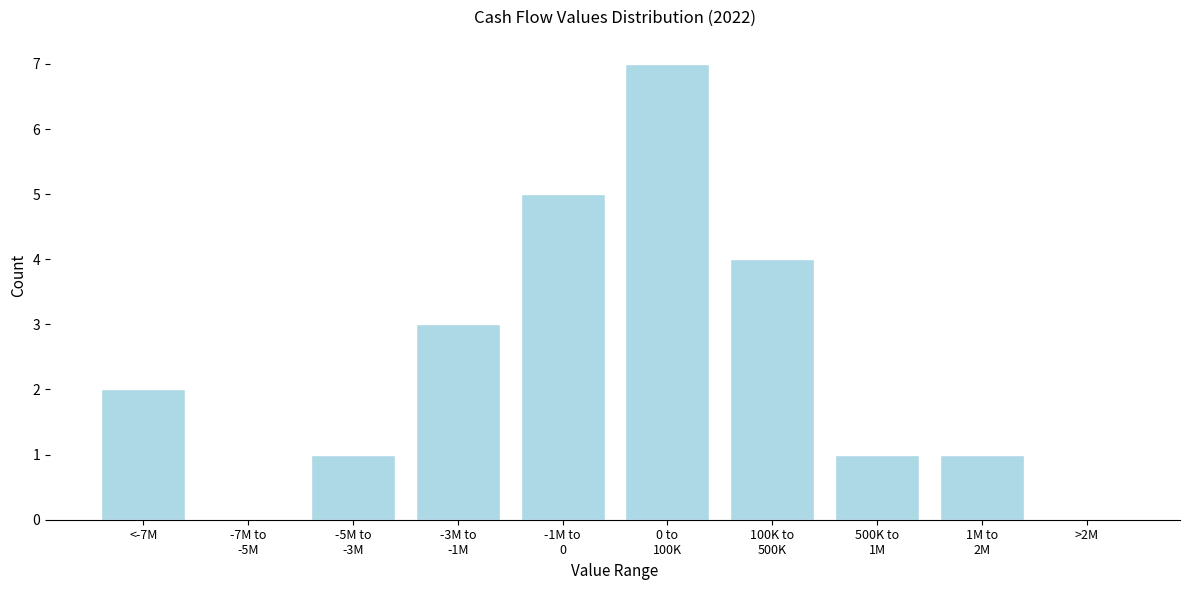

What is the greatest value displayed?

7